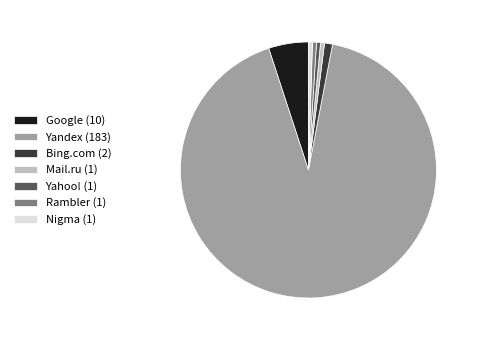

Between Rambler (1) and Google (10), which is larger?

Google (10)